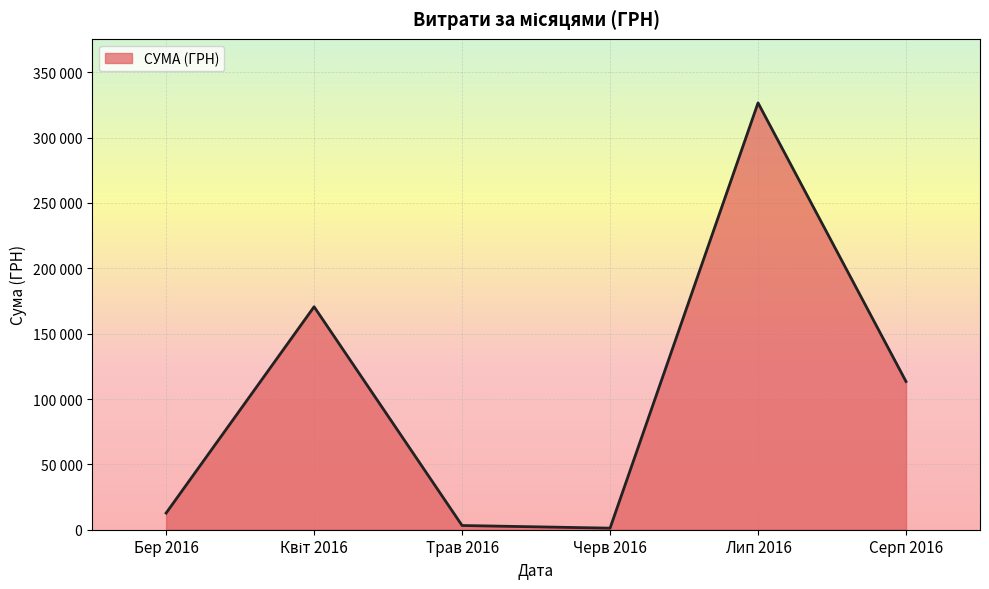

Is this an area chart (filled region under the line)?

Yes